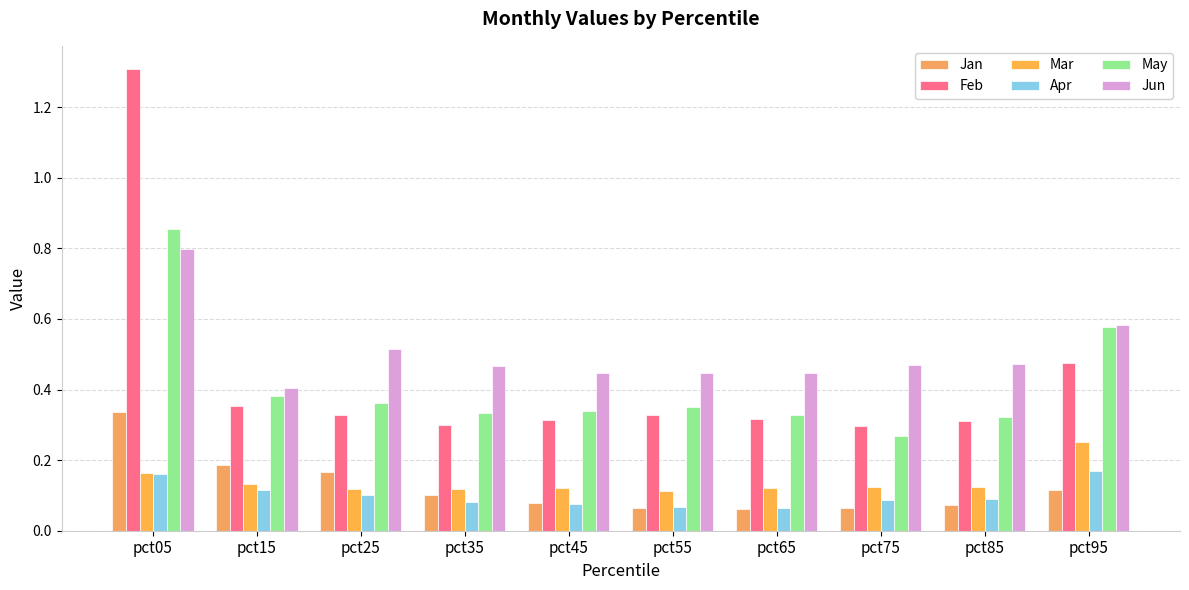

How many bars are there in total?

60